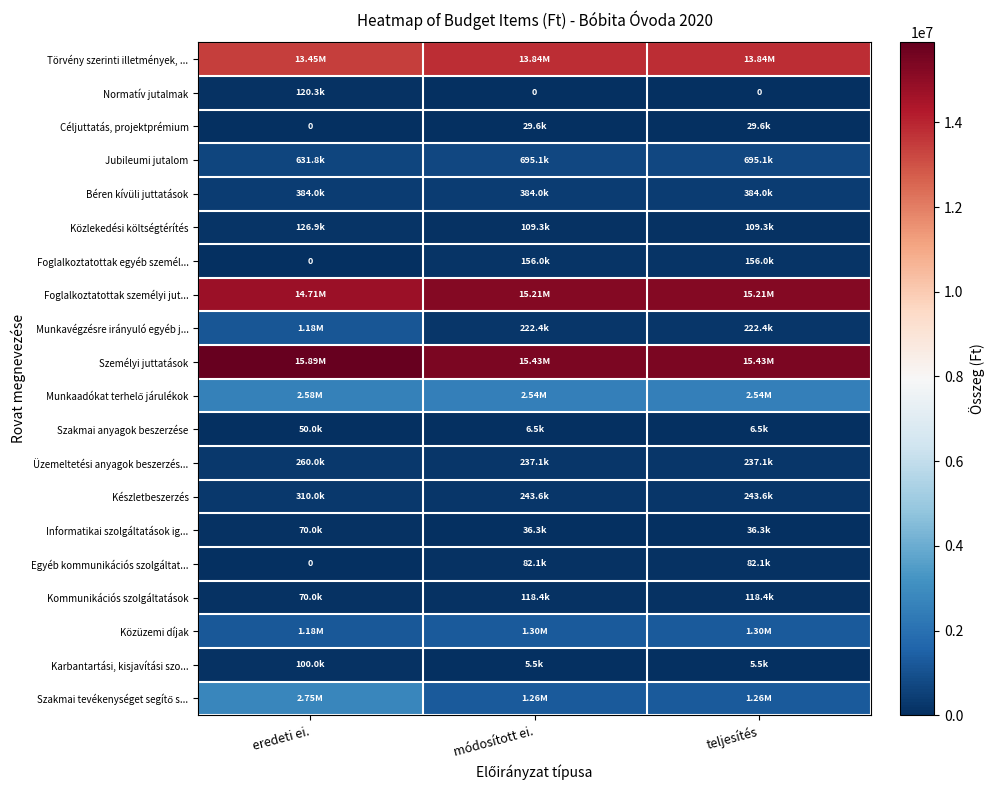

True or false: Jubileumi jutalom has a value of 432757 at módosított ei..

False